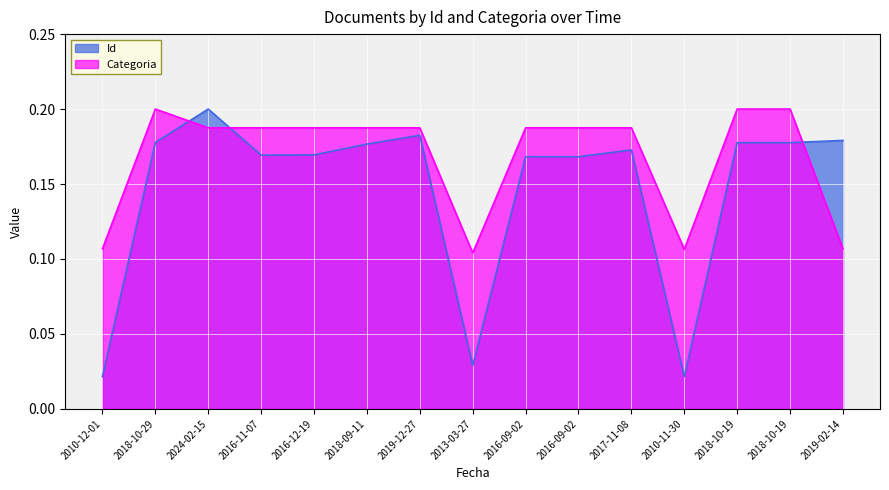

What is the maximum value for Categoria?

0.2